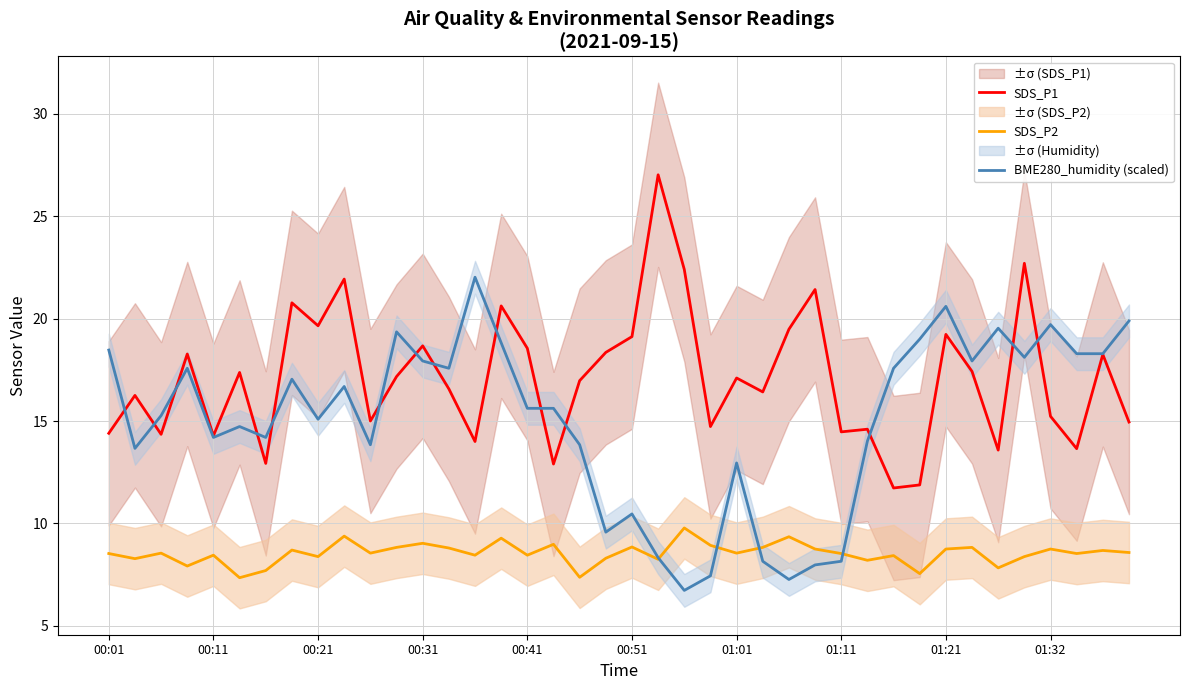

Is it true that SDS_P2 equals 11.5 at 01:01?

False